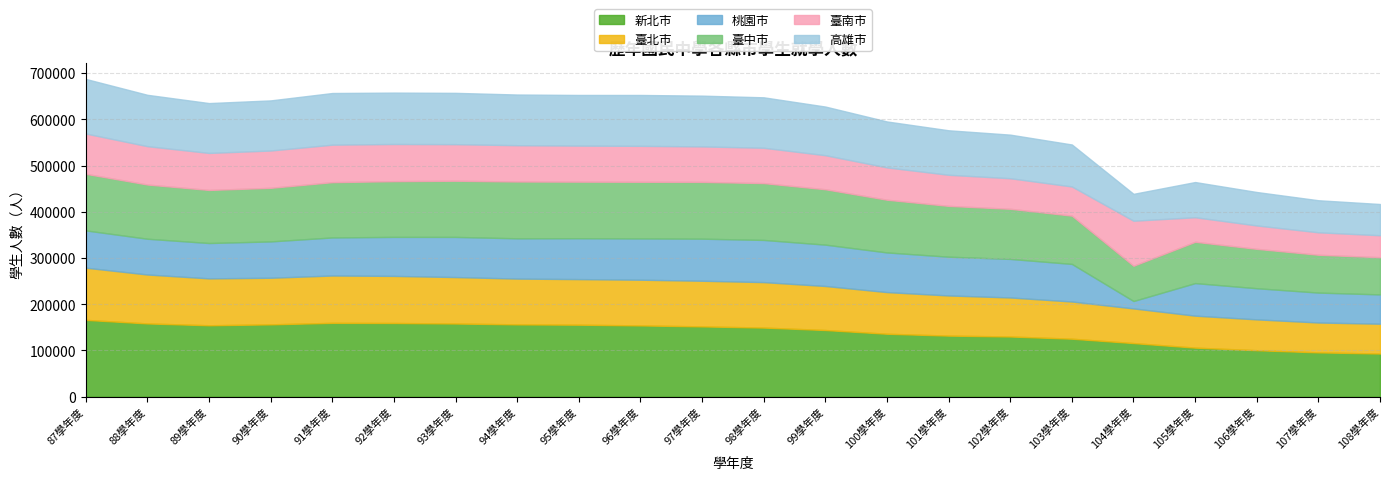

True or false: 新北市 and 臺中市 cross at least once.

False